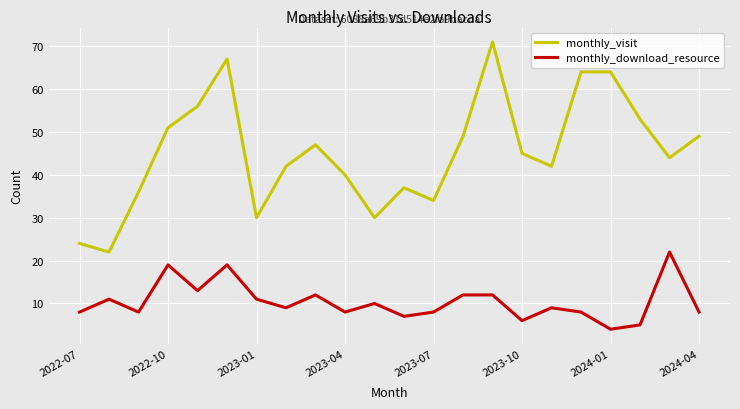

Which series has the largest total across all categories?

monthly_visit